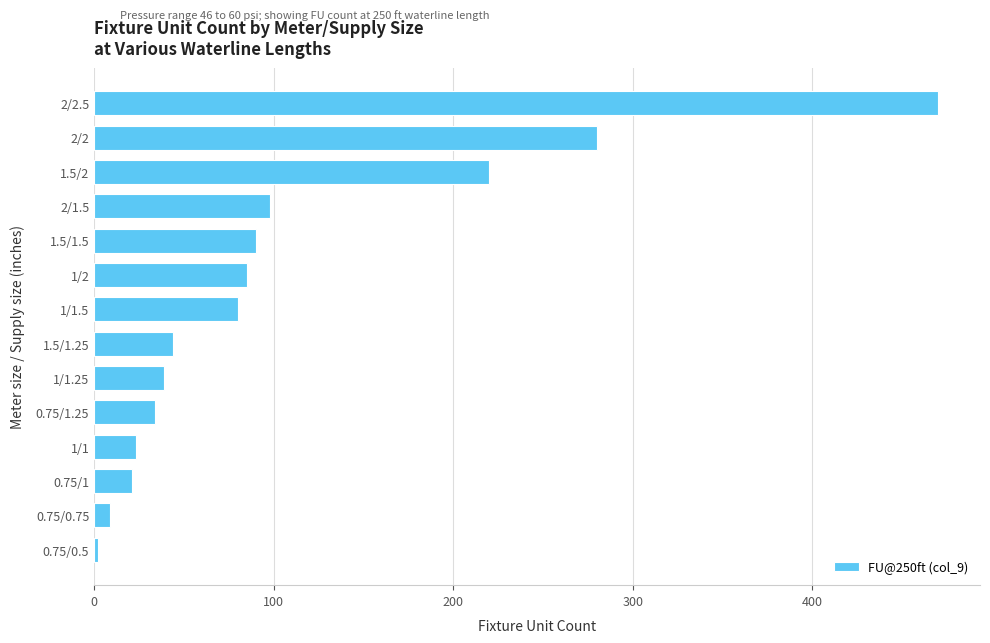

Which has a higher value, 1/1 or 1.5/1.5?

1.5/1.5